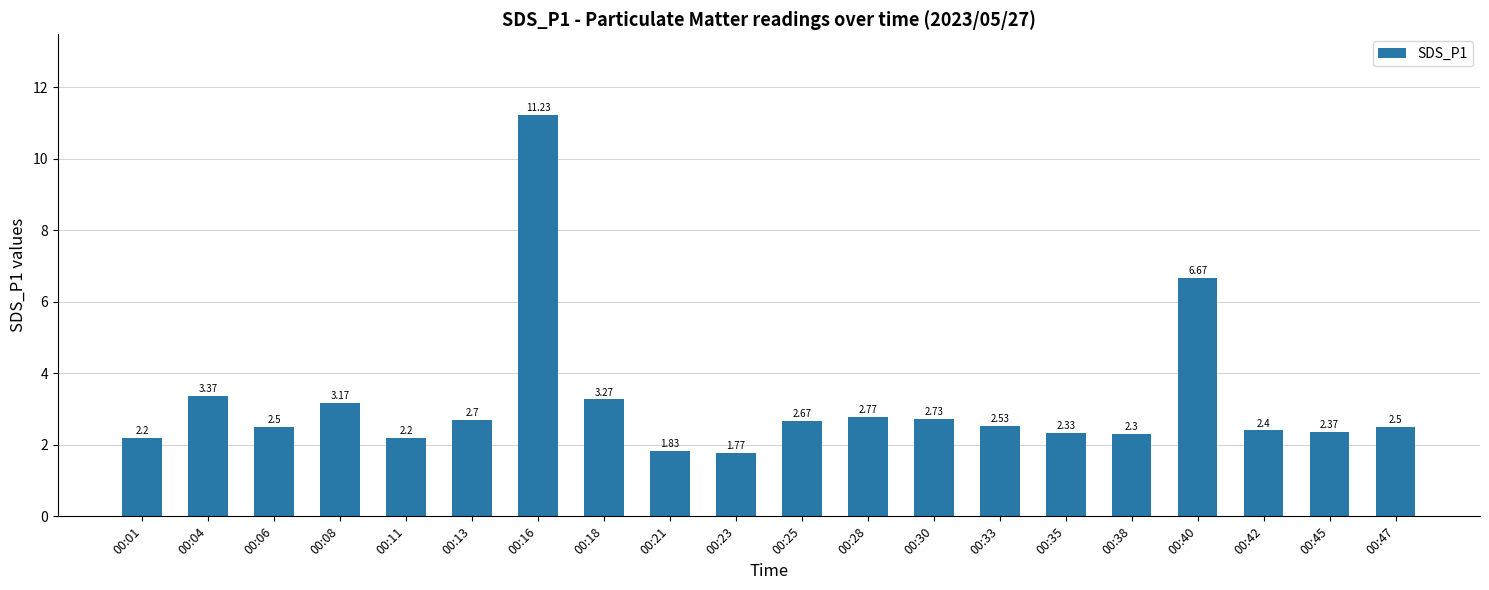

What is the ratio of the value at 00:25 to the value at 00:45?

1.1